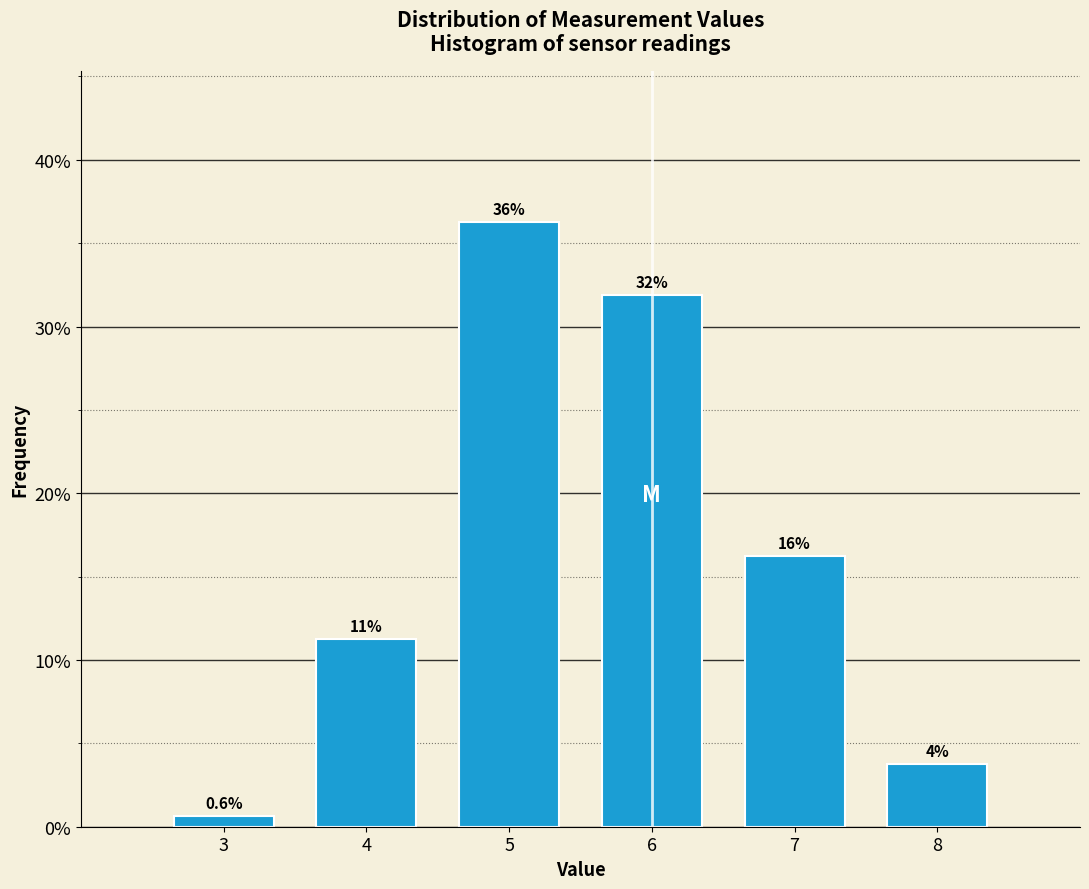

How many bars are there in total?

6